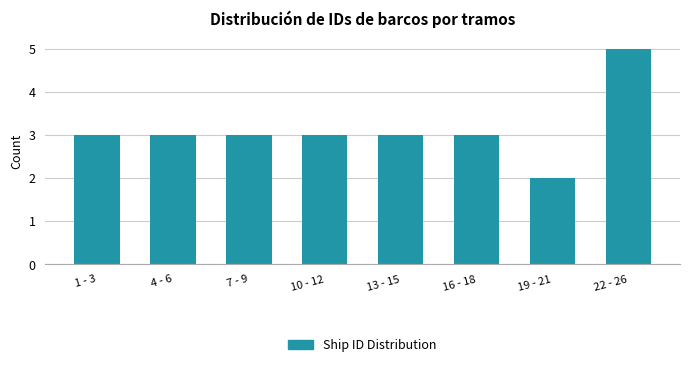

Reading left to right, extract all data points from this chart.

3	3	3	3	3	3	2	5